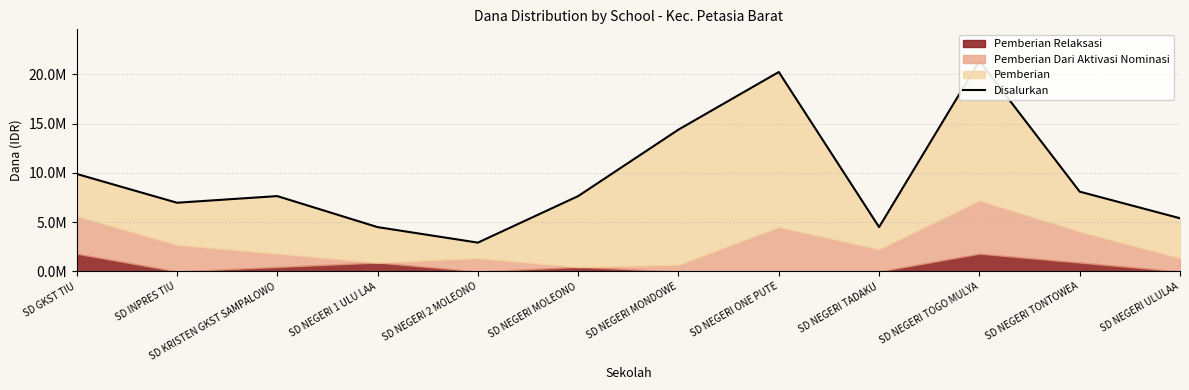

What is the sum of all values?

113625000